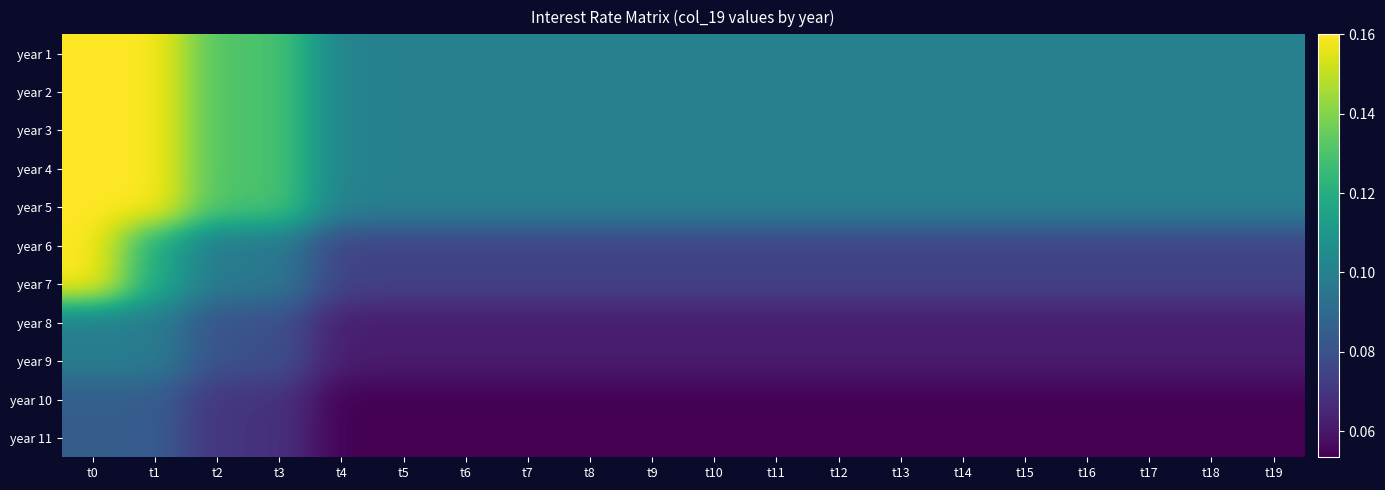

Reading right to left, transcribe all the data shown in this chart.

year 1: t19=0.1	t18=0.1	t17=0.1	t16=0.1	t15=0.1	t14=0.1	t13=0.1	t12=0.1	t11=0.1	t10=0.1	t9=0.1	t8=0.1	t7=0.1	t6=0.1	t5=0.1	t4=0.1	t3=0.1	t2=0.1	t1=0.2	t0=0.2
year 2: t19=0.1	t18=0.1	t17=0.1	t16=0.1	t15=0.1	t14=0.1	t13=0.1	t12=0.1	t11=0.1	t10=0.1	t9=0.1	t8=0.1	t7=0.1	t6=0.1	t5=0.1	t4=0.1	t3=0.1	t2=0.1	t1=0.2	t0=0.2
year 3: t19=0.1	t18=0.1	t17=0.1	t16=0.1	t15=0.1	t14=0.1	t13=0.1	t12=0.1	t11=0.1	t10=0.1	t9=0.1	t8=0.1	t7=0.1	t6=0.1	t5=0.1	t4=0.1	t3=0.1	t2=0.1	t1=0.2	t0=0.2
year 4: t19=0.1	t18=0.1	t17=0.1	t16=0.1	t15=0.1	t14=0.1	t13=0.1	t12=0.1	t11=0.1	t10=0.1	t9=0.1	t8=0.1	t7=0.1	t6=0.1	t5=0.1	t4=0.1	t3=0.1	t2=0.1	t1=0.2	t0=0.2
year 5: t19=0.1	t18=0.1	t17=0.1	t16=0.1	t15=0.1	t14=0.1	t13=0.1	t12=0.1	t11=0.1	t10=0.1	t9=0.1	t8=0.1	t7=0.1	t6=0.1	t5=0.1	t4=0.1	t3=0.1	t2=0.1	t1=0.2	t0=0.2
year 6: t19=0.1	t18=0.1	t17=0.1	t16=0.1	t15=0.1	t14=0.1	t13=0.1	t12=0.1	t11=0.1	t10=0.1	t9=0.1	t8=0.1	t7=0.1	t6=0.1	t5=0.1	t4=0.1	t3=0.1	t2=0.1	t1=0.1	t0=0.2
year 7: t19=0.1	t18=0.1	t17=0.1	t16=0.1	t15=0.1	t14=0.1	t13=0.1	t12=0.1	t11=0.1	t10=0.1	t9=0.1	t8=0.1	t7=0.1	t6=0.1	t5=0.1	t4=0.1	t3=0.1	t2=0.1	t1=0.1	t0=0.2
year 8: t19=0.1	t18=0.1	t17=0.1	t16=0.1	t15=0.1	t14=0.1	t13=0.1	t12=0.1	t11=0.1	t10=0.1	t9=0.1	t8=0.1	t7=0.1	t6=0.1	t5=0.1	t4=0.1	t3=0.1	t2=0.1	t1=0.1	t0=0.1
year 9: t19=0.1	t18=0.1	t17=0.1	t16=0.1	t15=0.1	t14=0.1	t13=0.1	t12=0.1	t11=0.1	t10=0.1	t9=0.1	t8=0.1	t7=0.1	t6=0.1	t5=0.1	t4=0.1	t3=0.1	t2=0.1	t1=0.1	t0=0.1
year 10: t19=0.1	t18=0.1	t17=0.1	t16=0.1	t15=0.1	t14=0.1	t13=0.1	t12=0.1	t11=0.1	t10=0.1	t9=0.1	t8=0.1	t7=0.1	t6=0.1	t5=0.1	t4=0.1	t3=0.1	t2=0.1	t1=0.1	t0=0.1
year 11: t19=0.1	t18=0.1	t17=0.1	t16=0.1	t15=0.1	t14=0.1	t13=0.1	t12=0.1	t11=0.1	t10=0.1	t9=0.1	t8=0.1	t7=0.1	t6=0.1	t5=0.1	t4=0.1	t3=0.1	t2=0.1	t1=0.1	t0=0.1